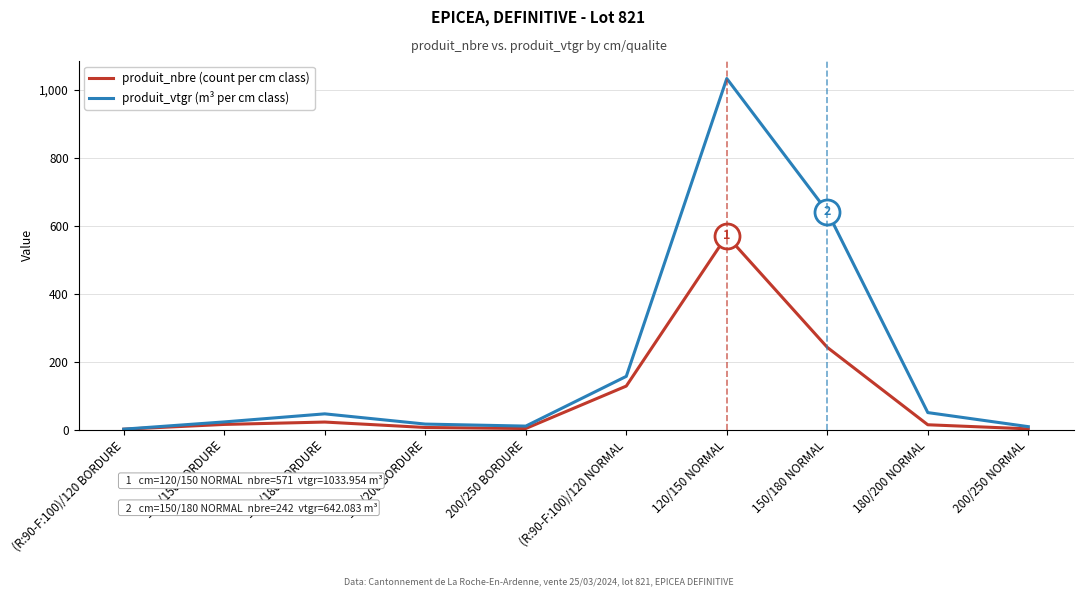

Which series has the largest total across all categories?

produit_vtgr (m³ per cm class)